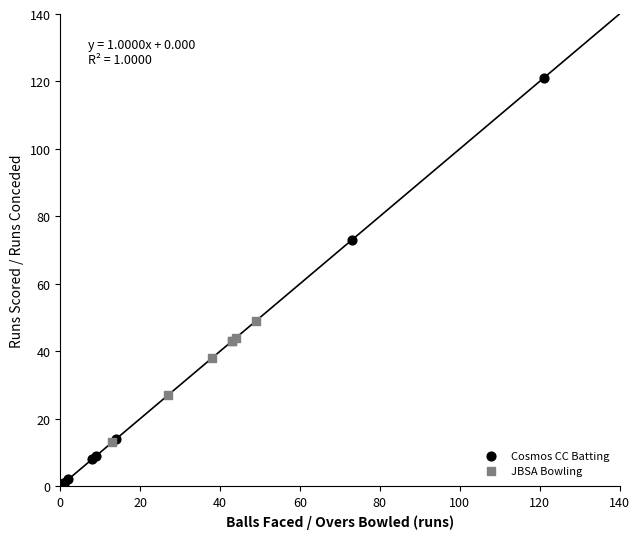

Which series contains the highest Y value?

Cosmos CC Batting